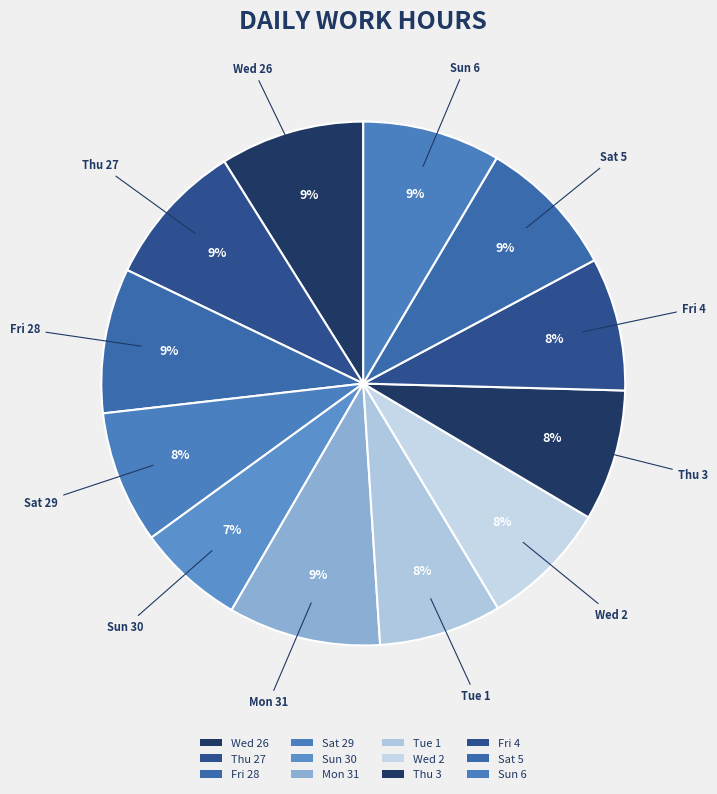

How many segments does this pie chart have?

12